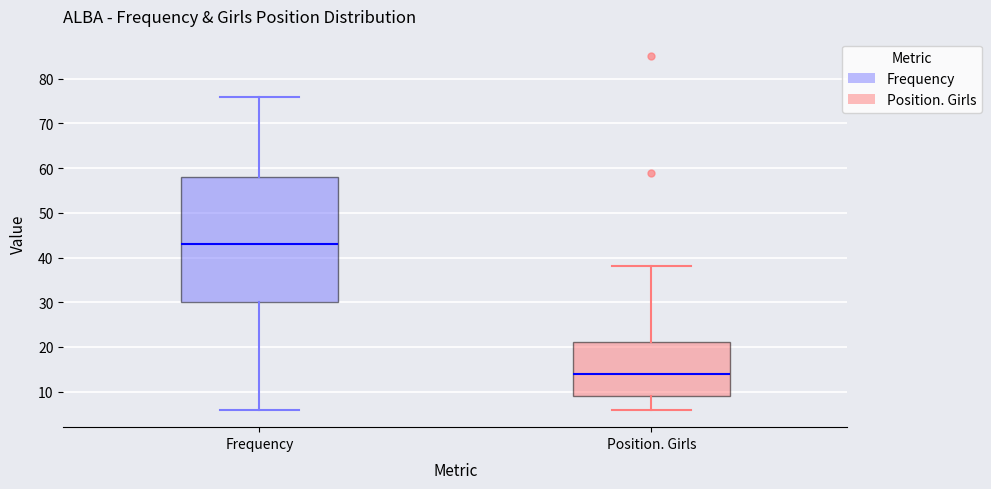

Which box has the highest median line?

Frequency